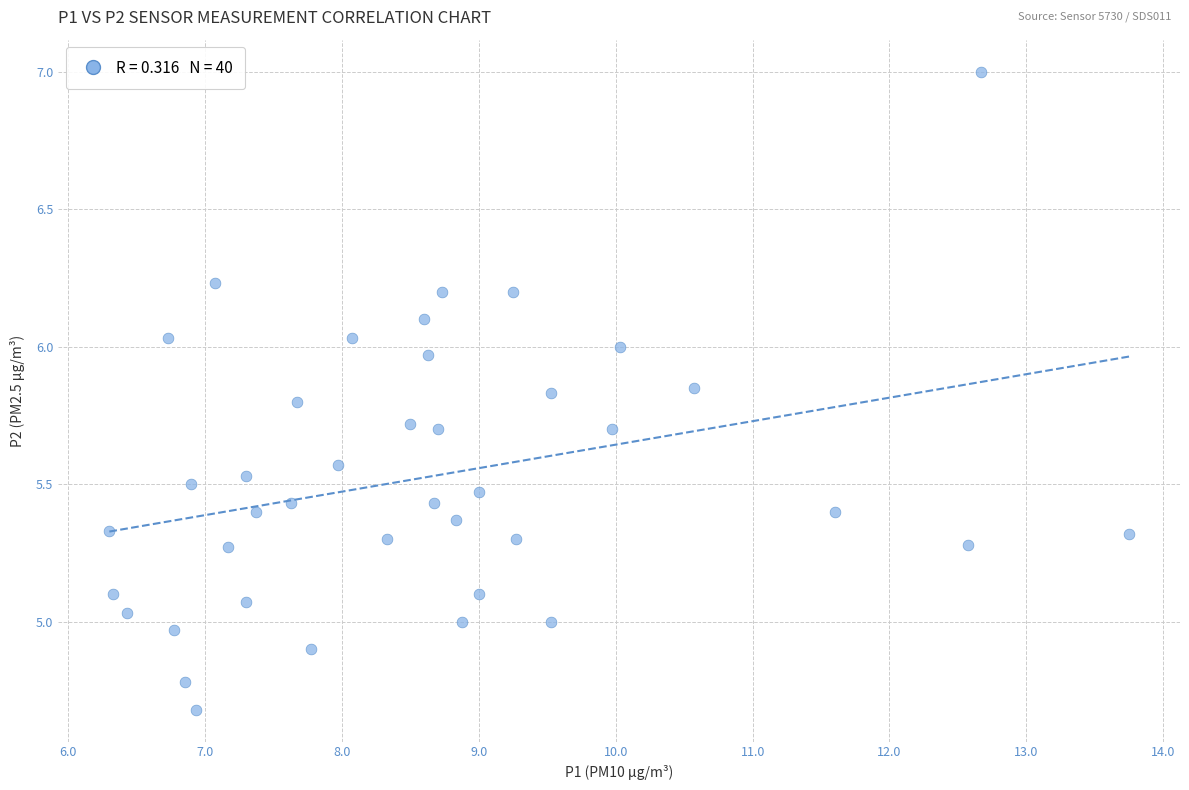

What is the range of Y values (max minus min)?

2.3